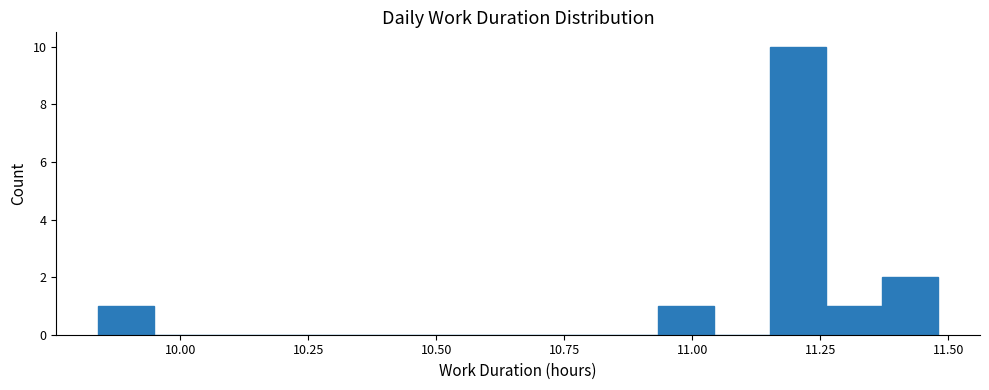

Around what value on the x-axis is the tallest bar? Give the approximate position of its centre, as read against the axis.

11.20